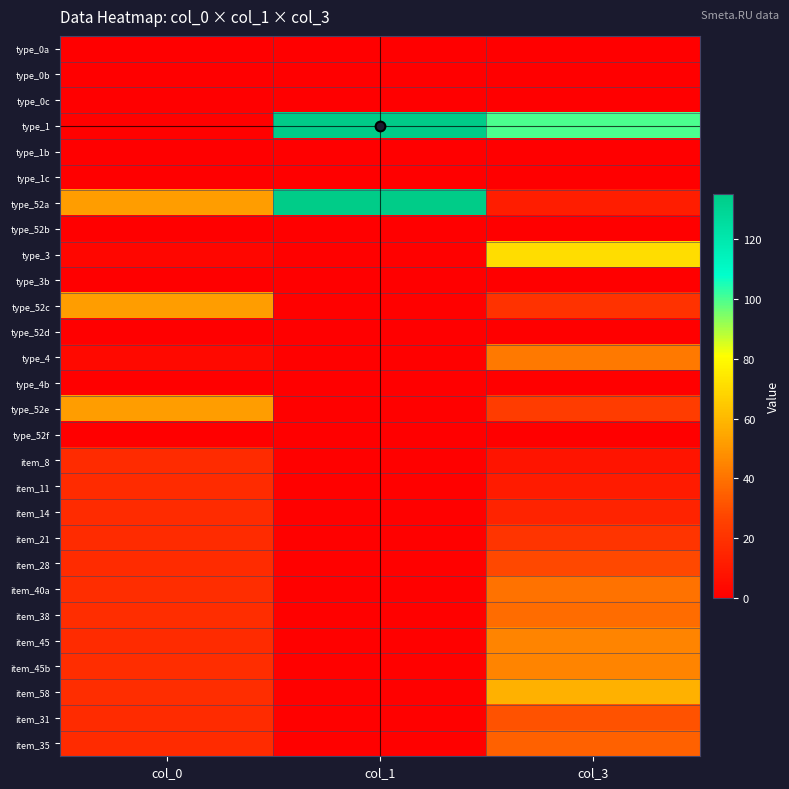

At how many categories does at least one series exceed 39?

3